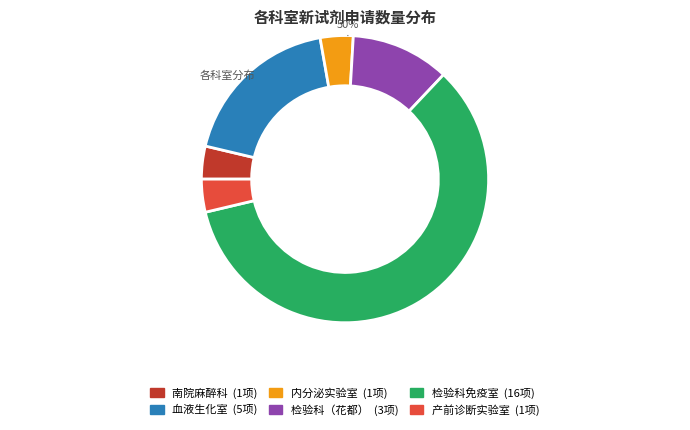

What percentage is the 产前诊断实验室 slice, to the nearest percent?

4%